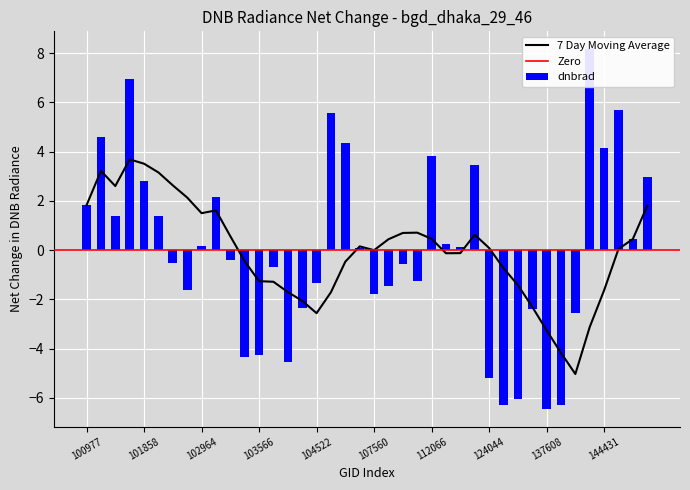

What is the greatest value displayed?

8.2